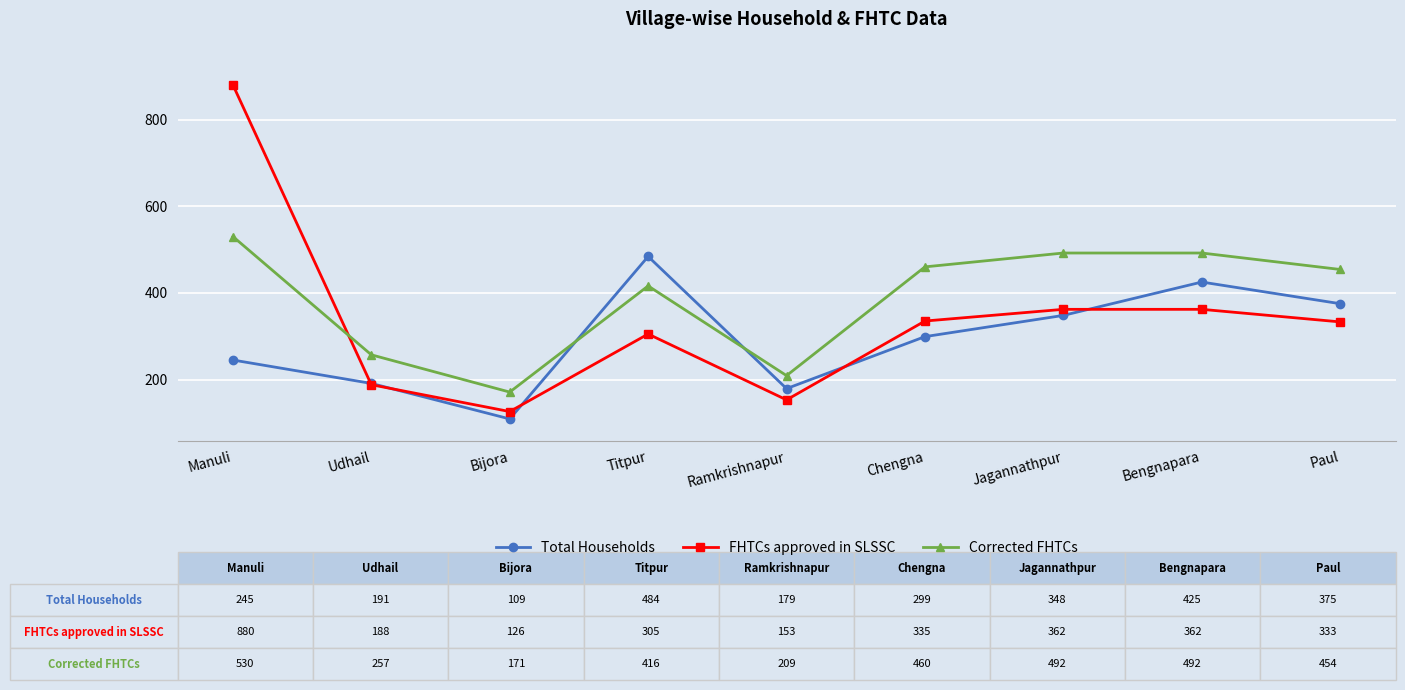

How many lines are shown in the chart?

3